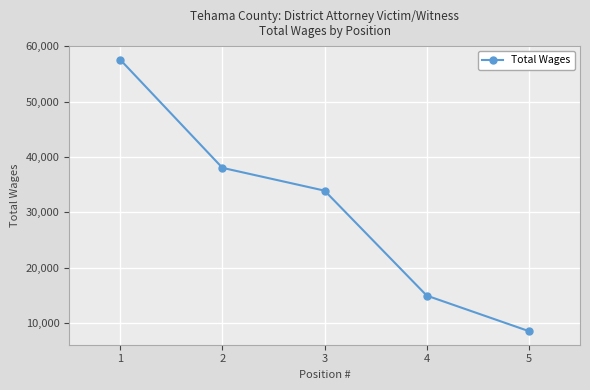

What is the value of the 1st point from the left?

57552